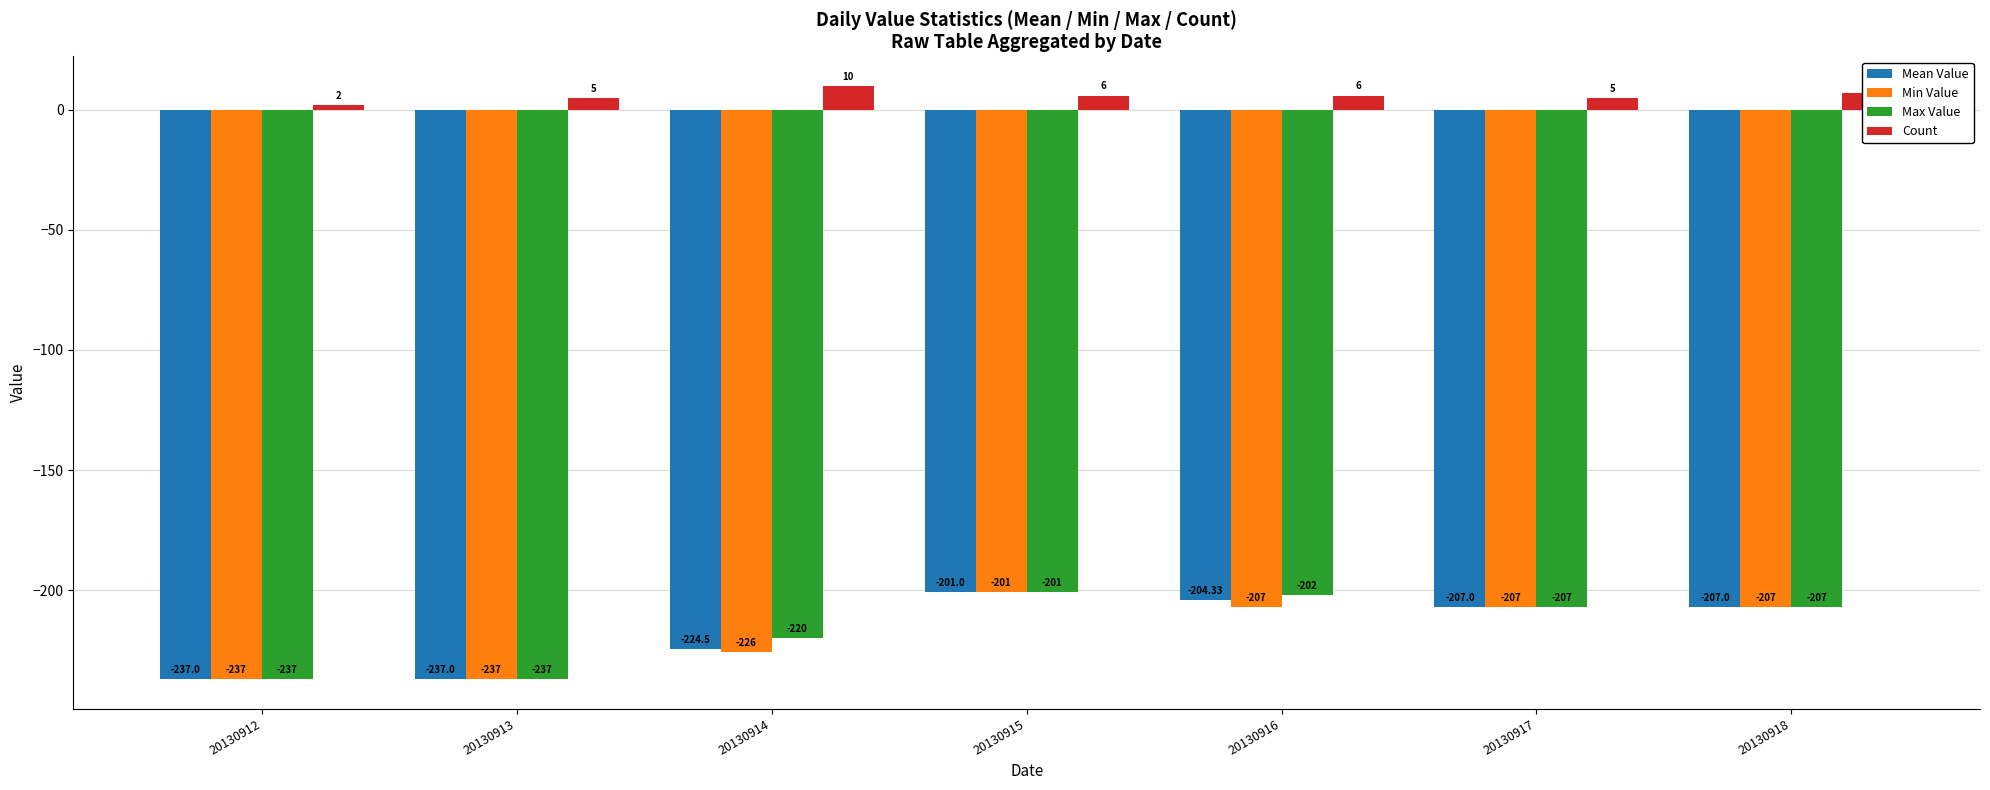

What is the maximum value shown in the chart?

10.0